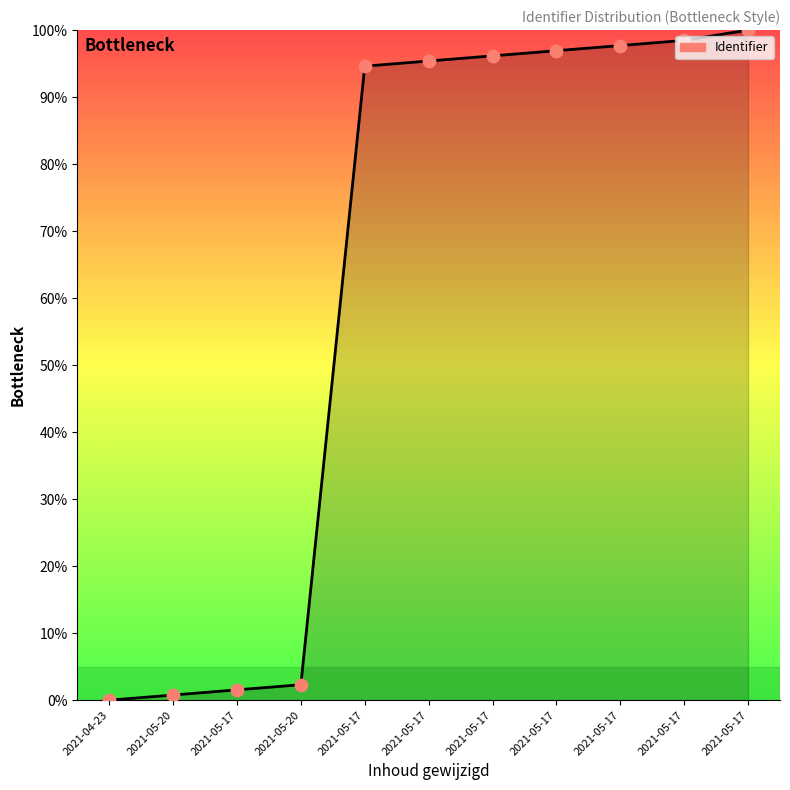

Approximately how many times larger is the value at 2021-05-17 compared to 2021-05-17?

1.0